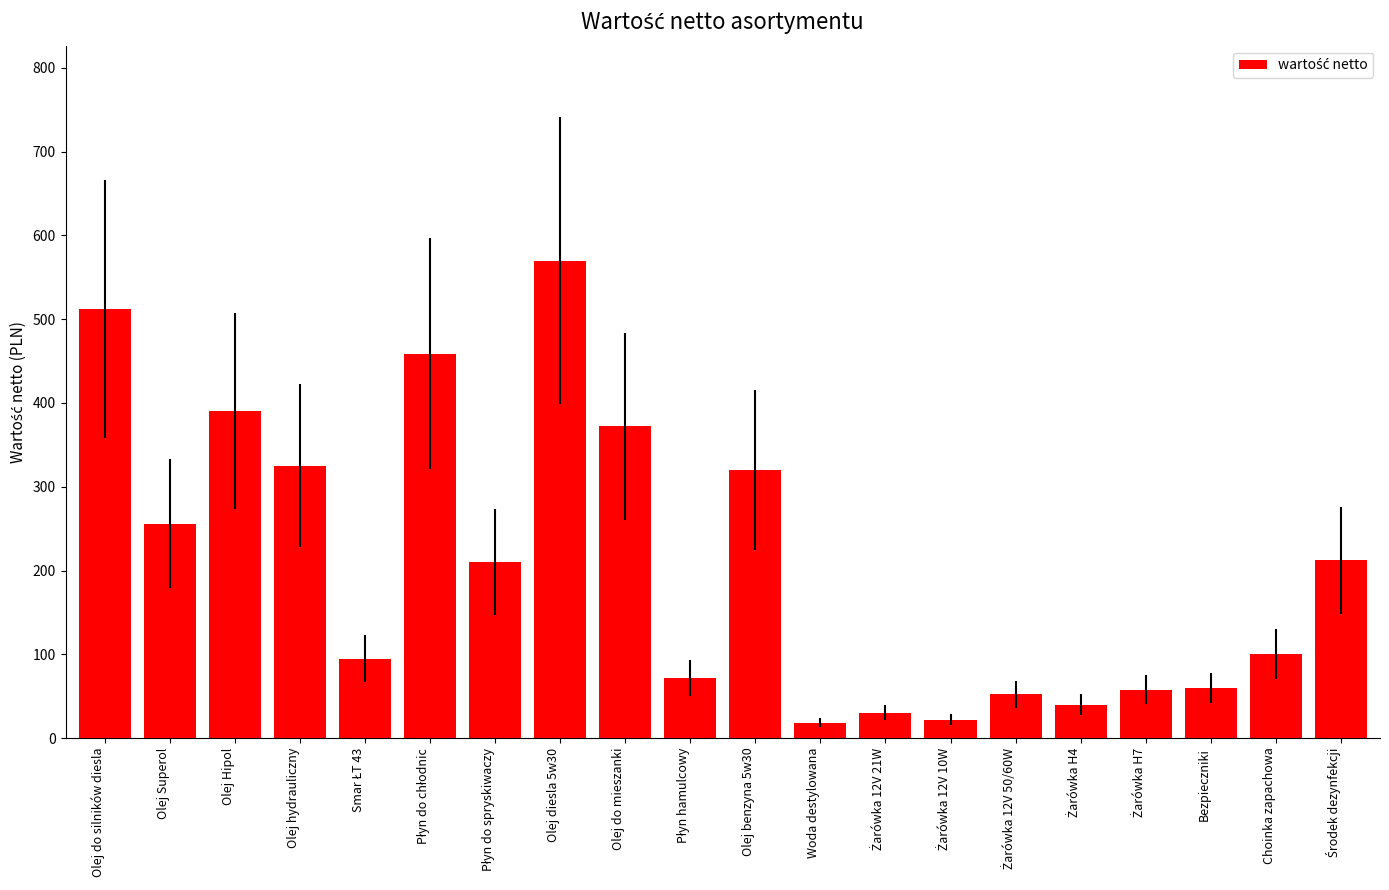

Which has a higher value, Choinka zapachowa or Olej Hipol?

Olej Hipol